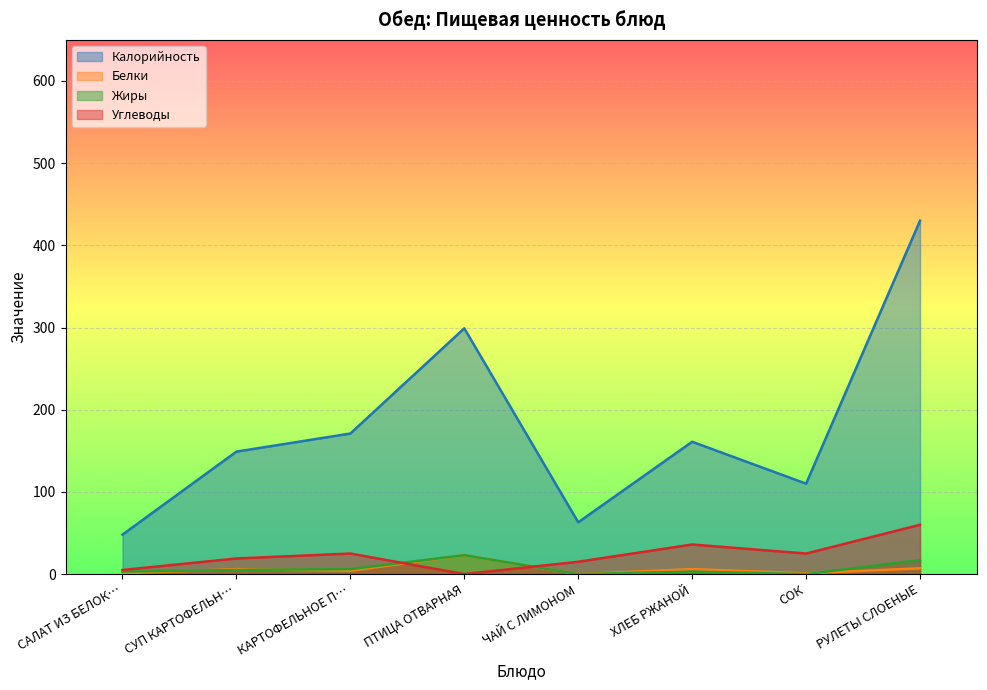

Which series ends up on top after the final intersection of Жиры and Белки?

Жиры